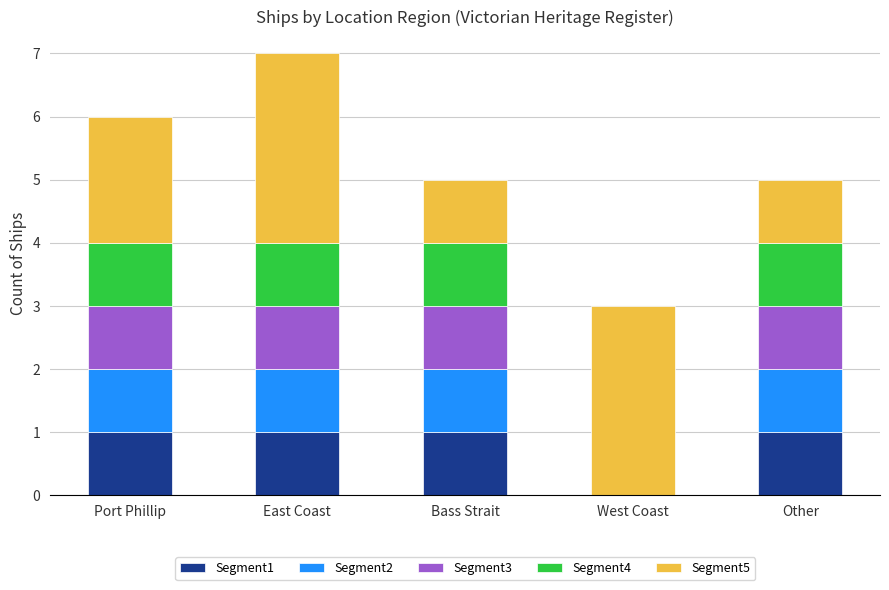

What is the total value across all series at East Coast?

7